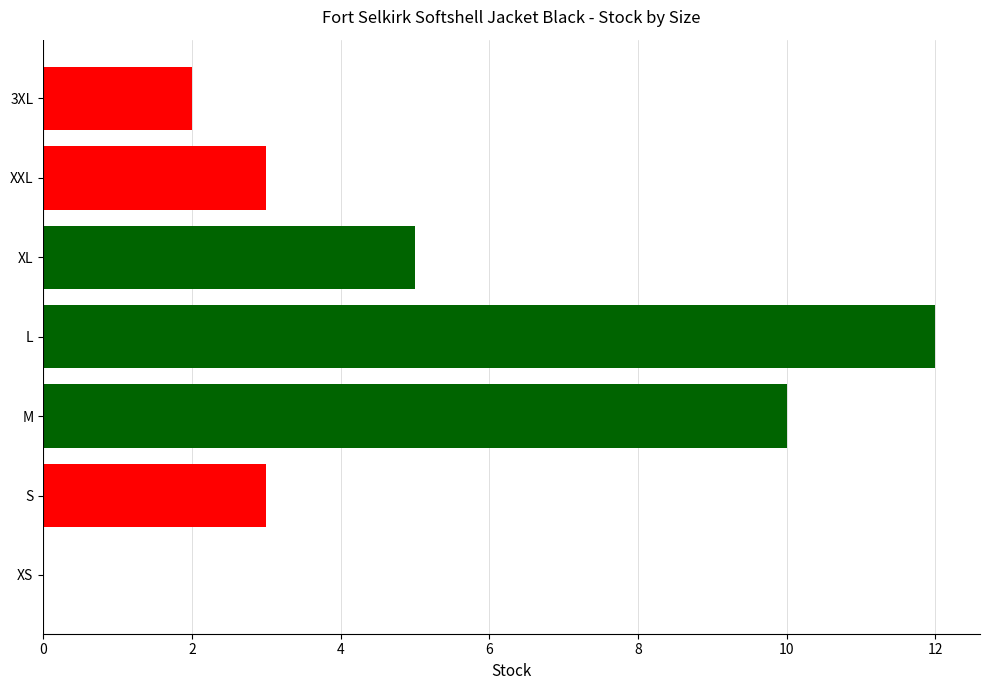

What is the average value?

5